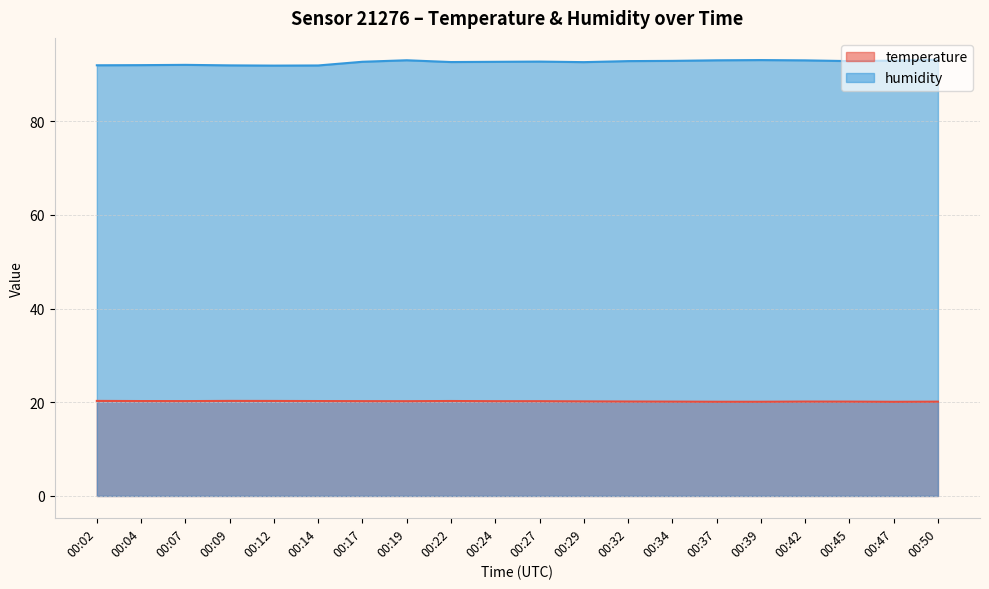

What is the minimum value for temperature?

20.1